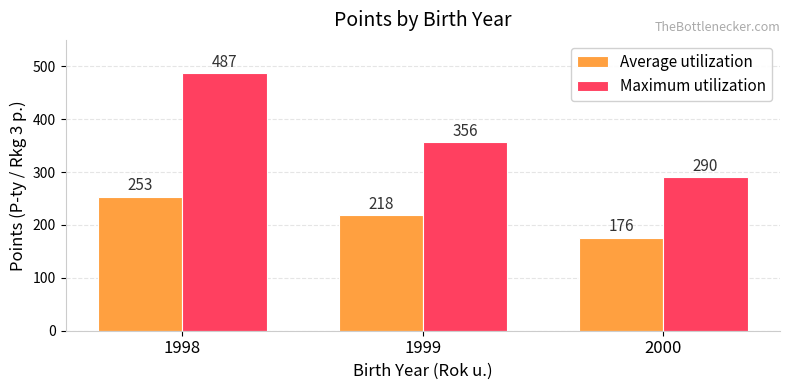

What is the average value of the Average utilization series?

216